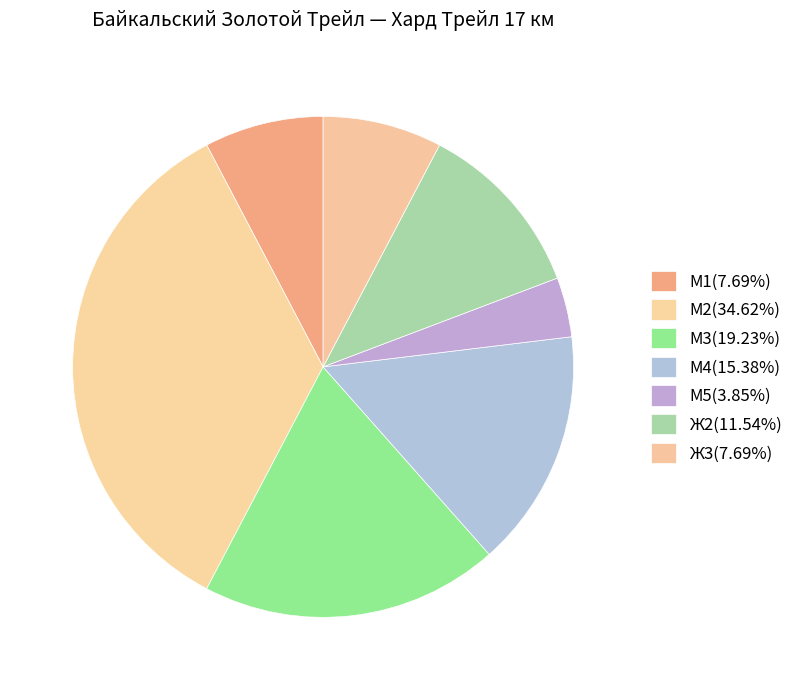

Rank the categories by value from highest to lowest.

М2, М3, М4, Ж2, М1, Ж3, М5